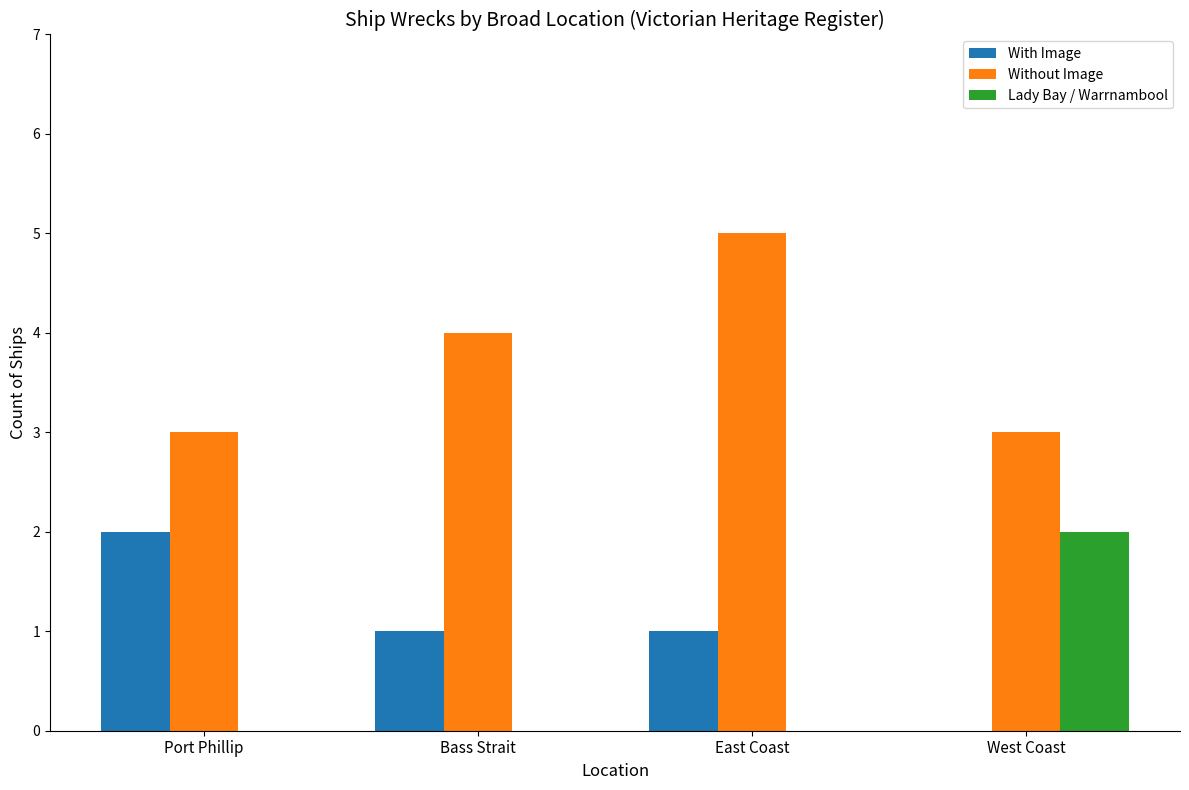

Reading left to right, extract all data points from this chart.

With Image: Port Phillip=2	Bass Strait=1	East Coast=1	West Coast=0
Without Image: Port Phillip=3	Bass Strait=4	East Coast=5	West Coast=3
Lady Bay / Warrnambool: Port Phillip=0	Bass Strait=0	East Coast=0	West Coast=2